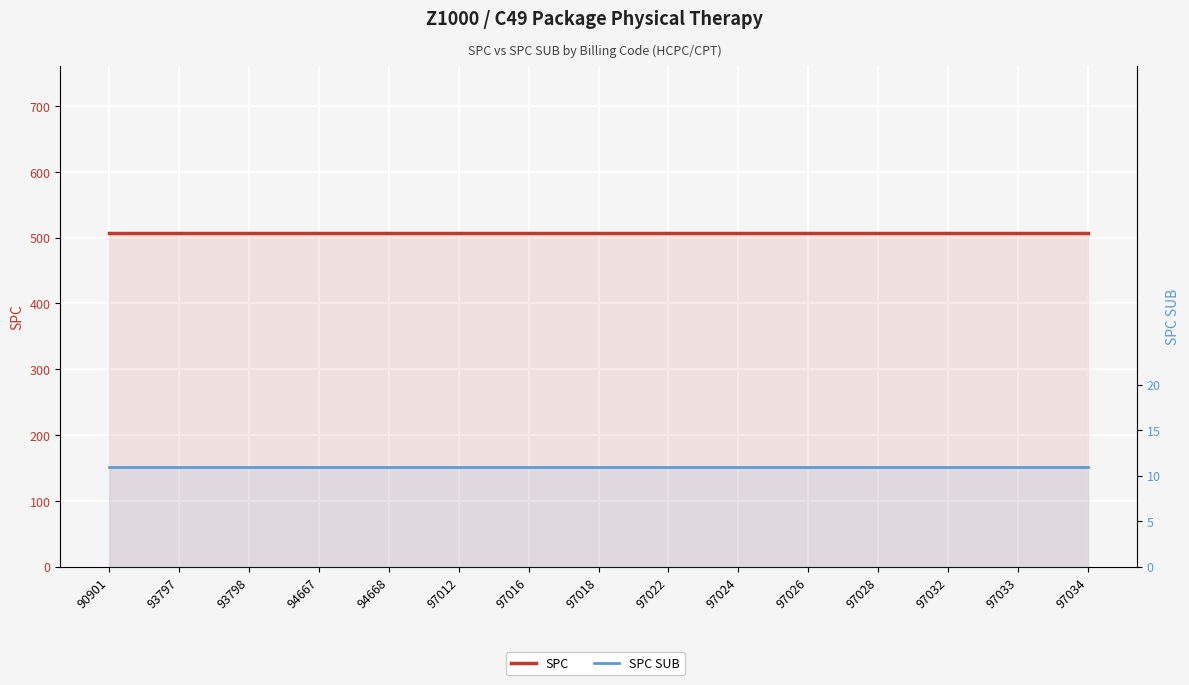

What is the lowest value of the SPC SUB series?

11